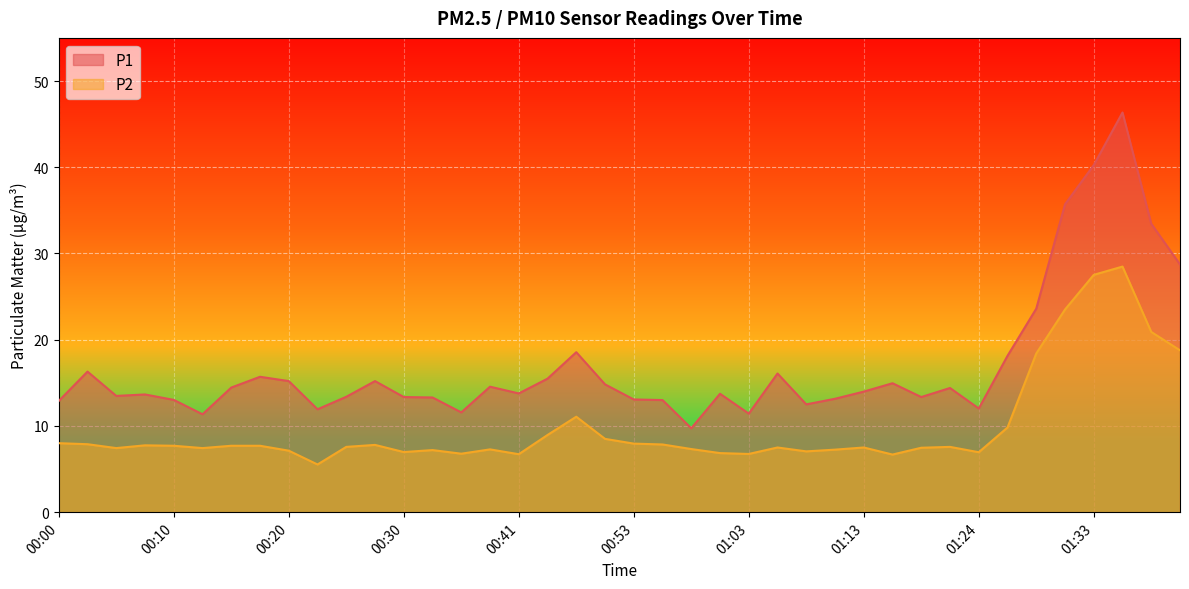

What is the highest value of the P1 series?

46.4